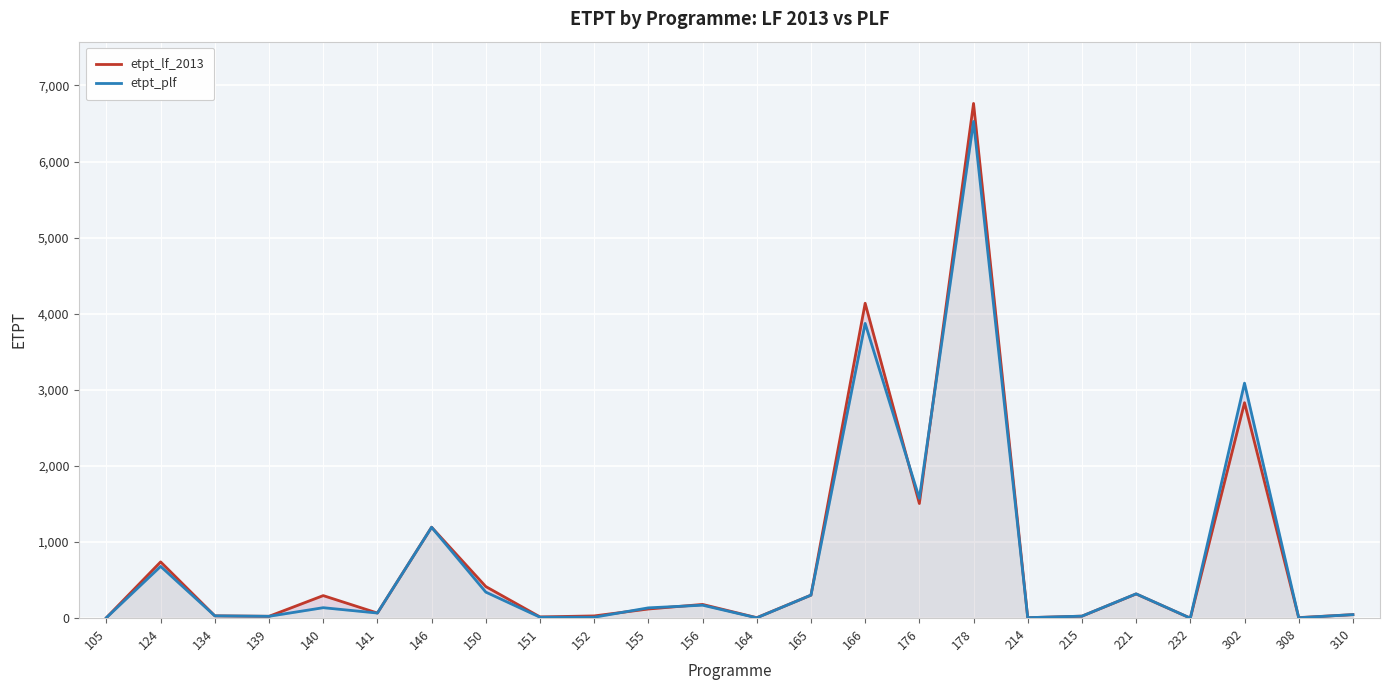

Which category has the lowest value across all series?

232